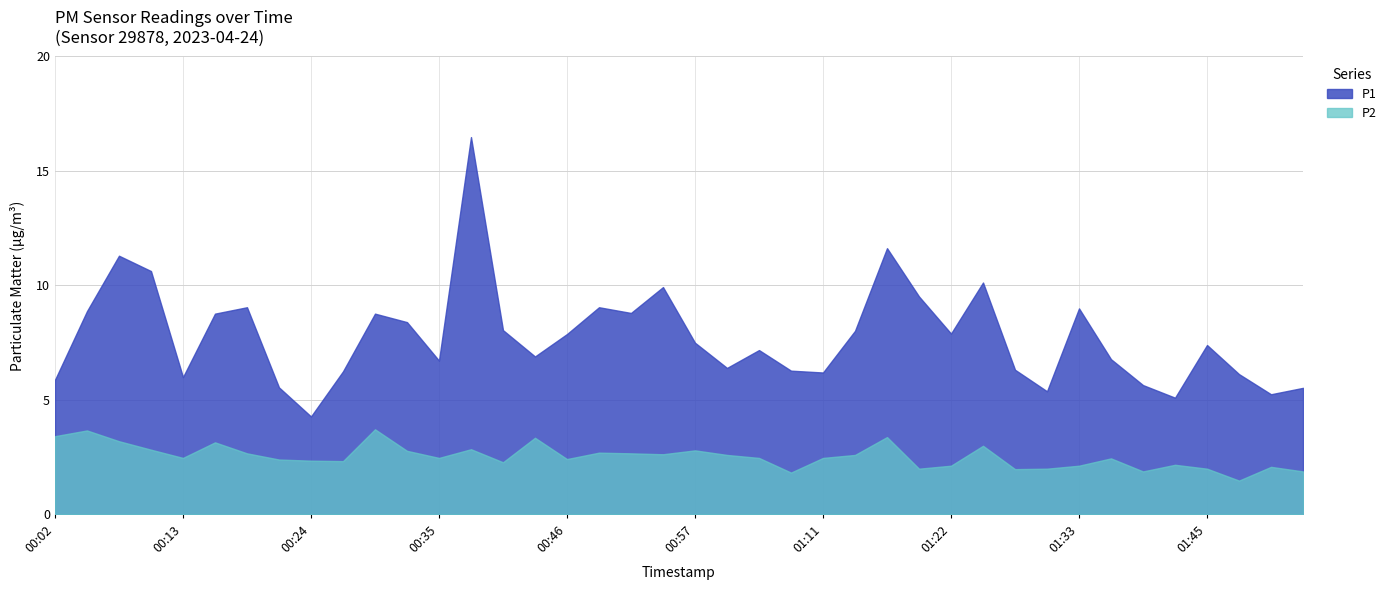

True or false: P2 and P1 intersect in this chart.

False